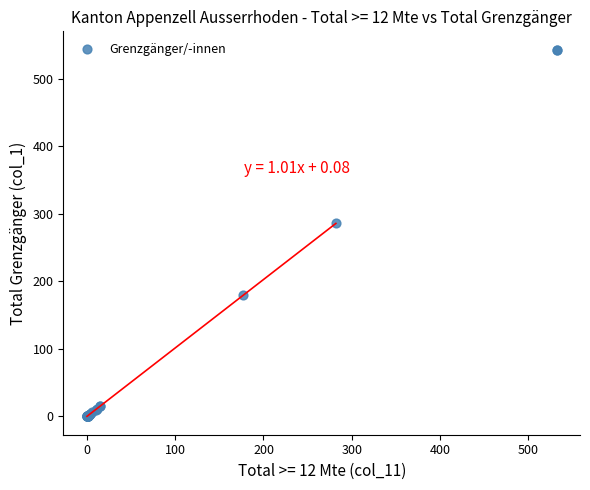

What Y value in the scatter plot is closest to 271?

286